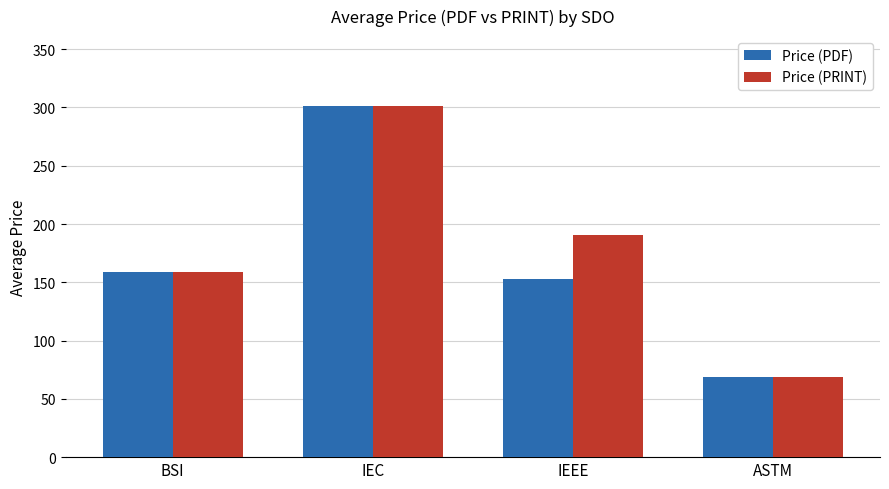

Which label corresponds to the largest value in the chart?

IEC